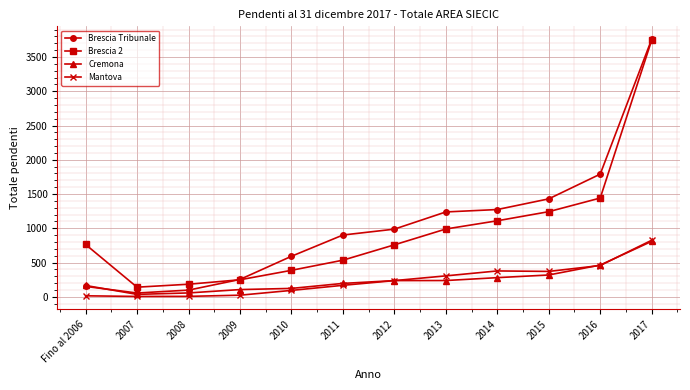

The Brescia Tribunale series shows 576 at 2013. True or false?

False